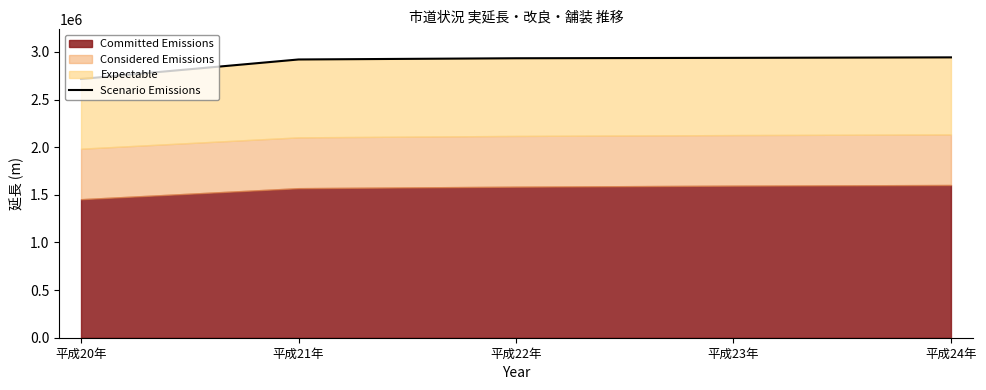

The chart shows a value of 792039.3 at 平成23年. True or false?

False